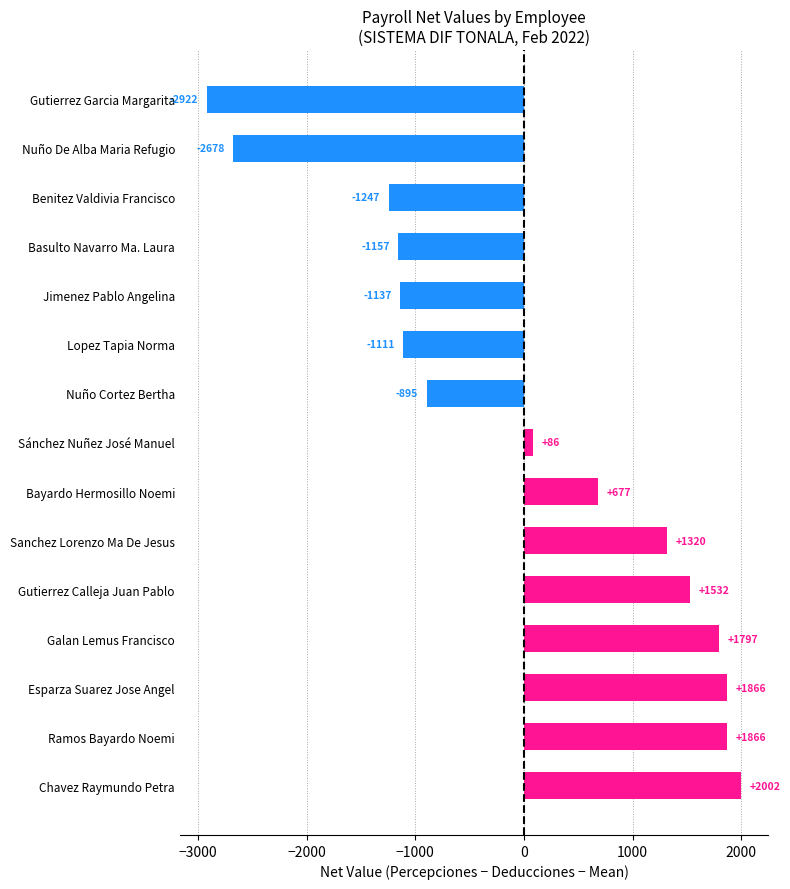

What is the difference between the maximum and minimum values?

4923.9